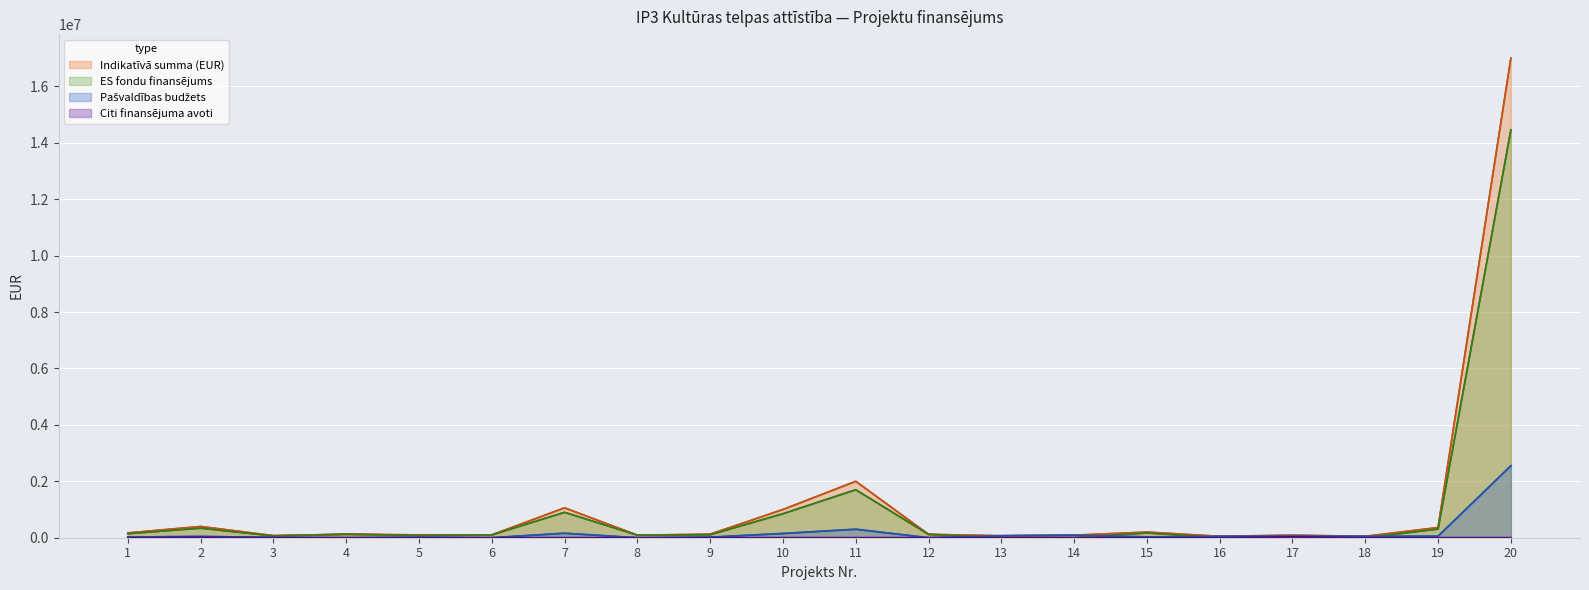

What is the total value across all series at 3?

150000.0